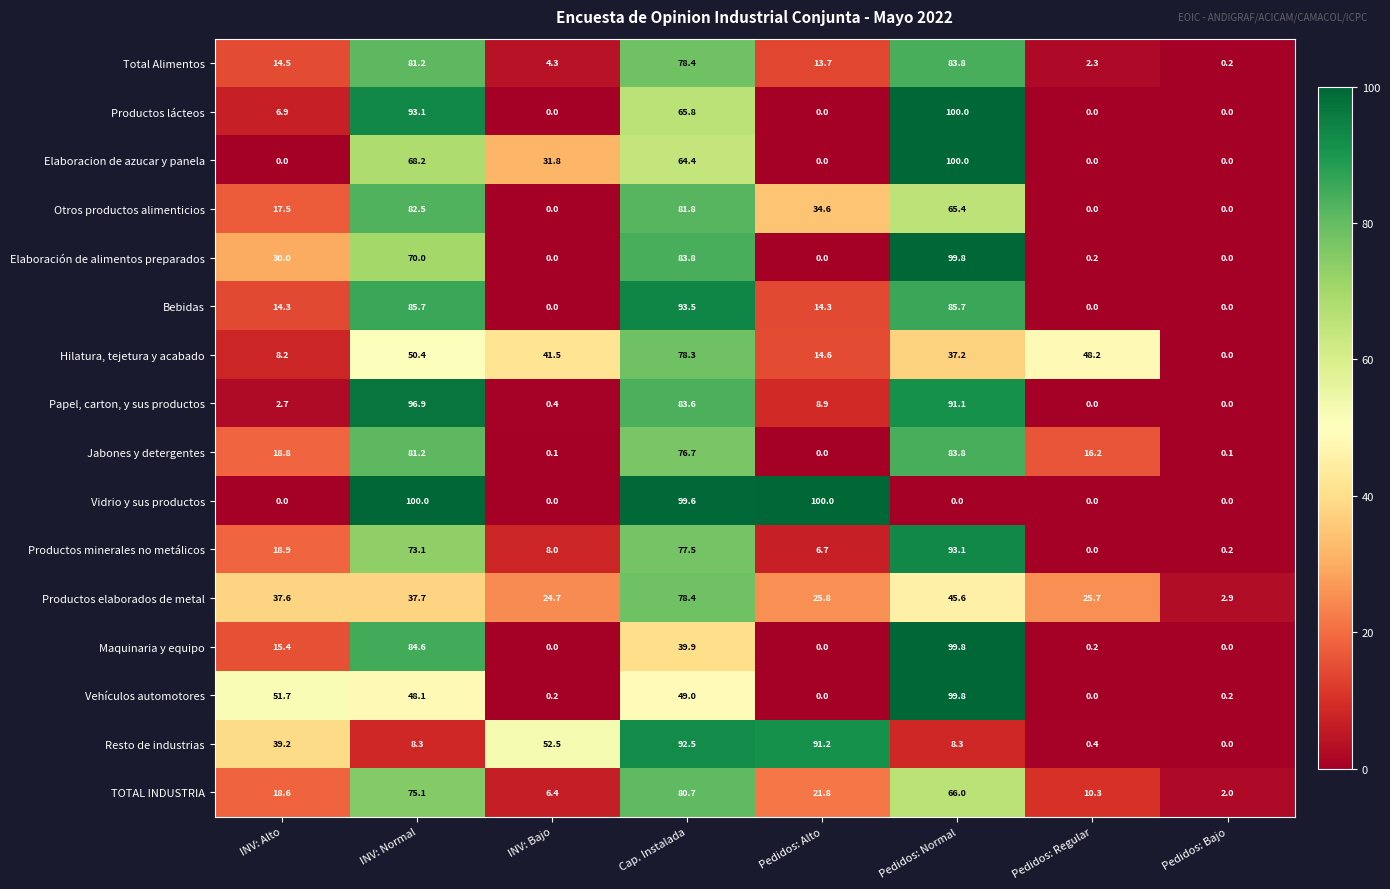

At which label does Productos lácteos reach its peak?

Pedidos: Normal